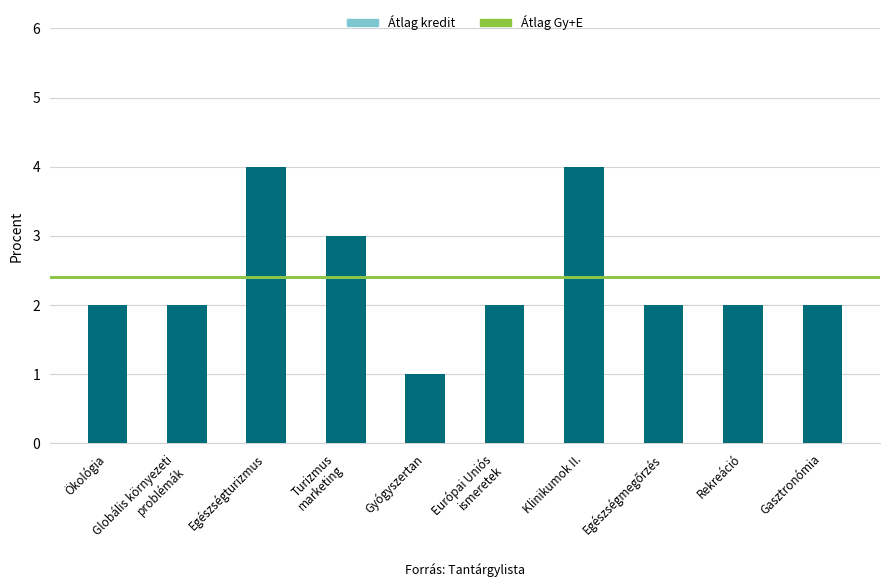

What is the label of the 1st bar from the right?

Gasztronómia